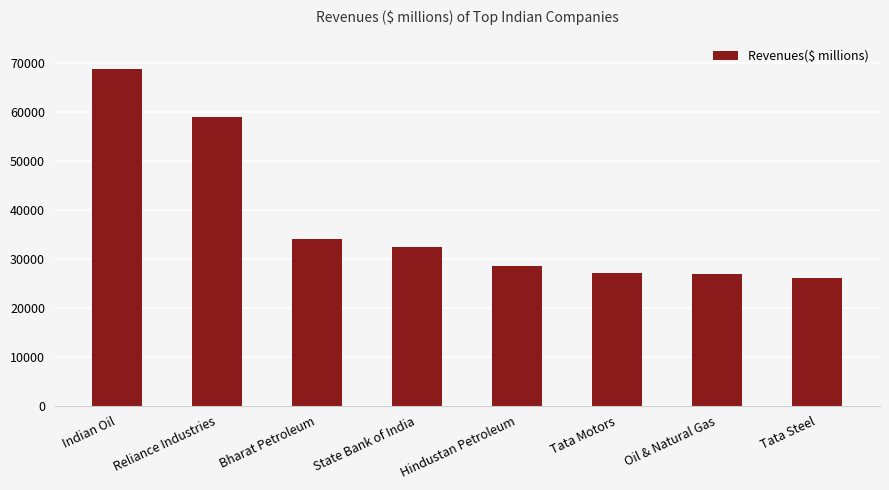

What is the change in value from Bharat Petroleum to Tata Steel?

-8037